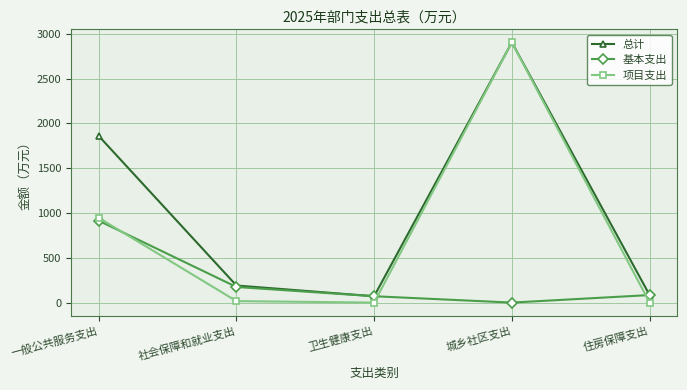

Count the number of data series in this chart.

3